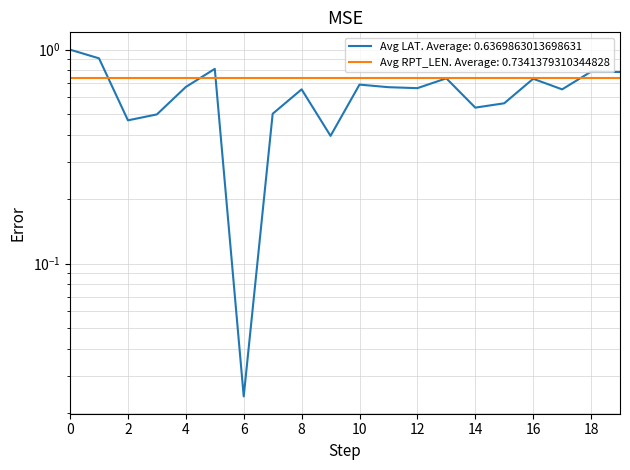

What is the value of the 11th point from the left?

0.7